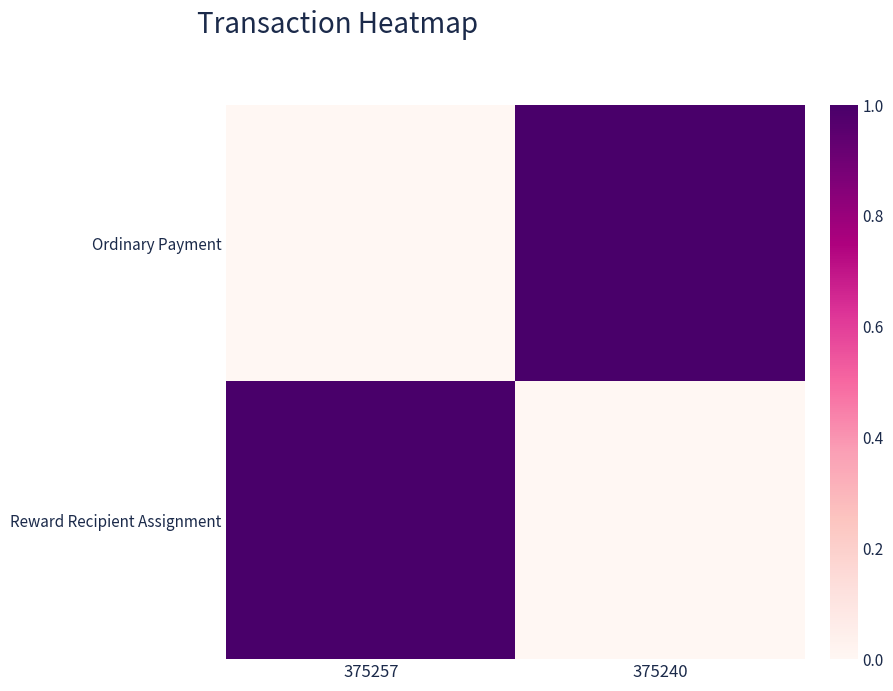

At how many categories does at least one series exceed 0?

2